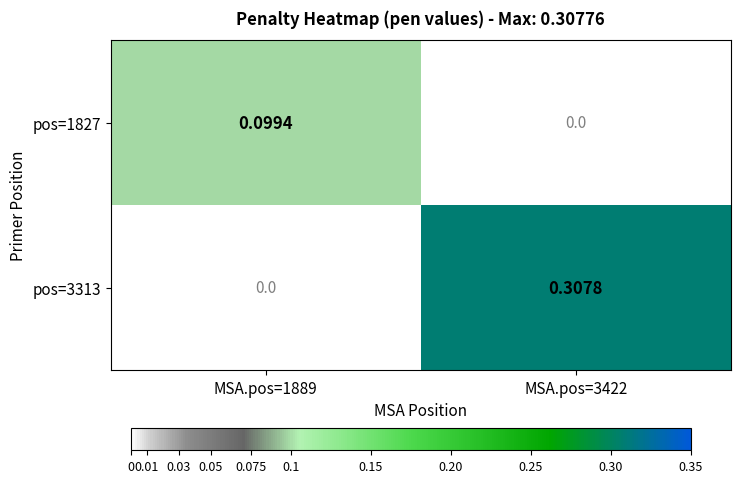

Is the value of pos=3313 at MSA.pos=1889 greater than the value of pos=1827 at MSA.pos=1889?

No